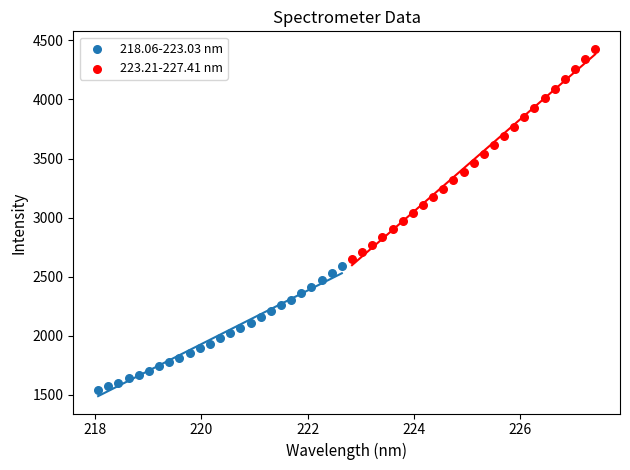

Which series reaches the minimum Y coordinate?

218.06-223.03 nm